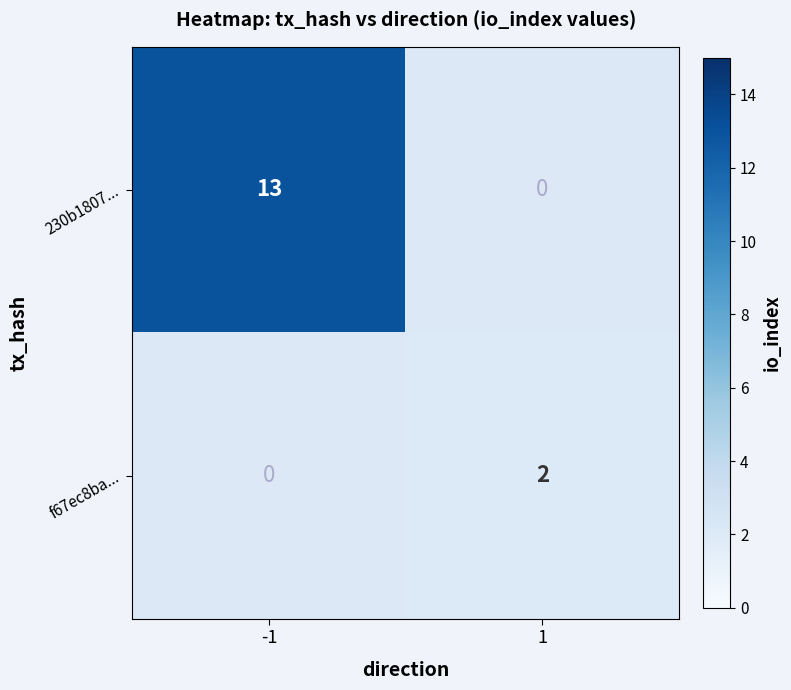

Between -1 and 1, which is larger?

1